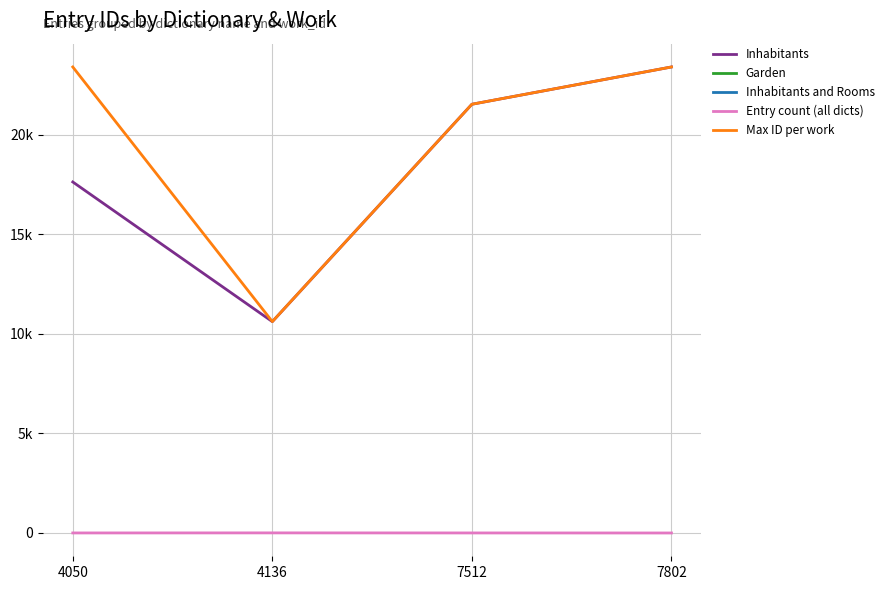

Does the chart display data point markers on the line(s)?

No